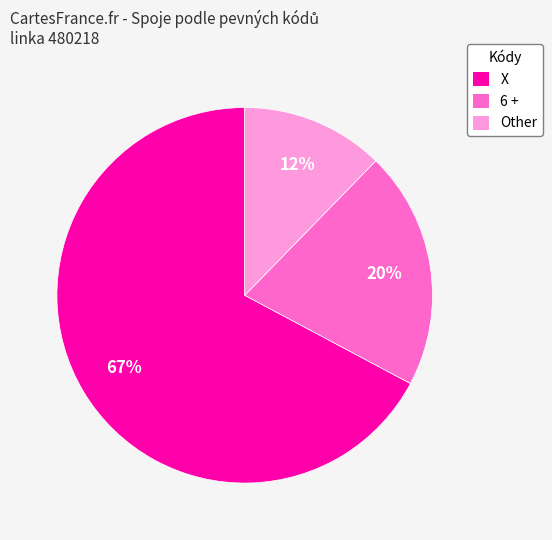

What is the largest slice in the pie chart?

X